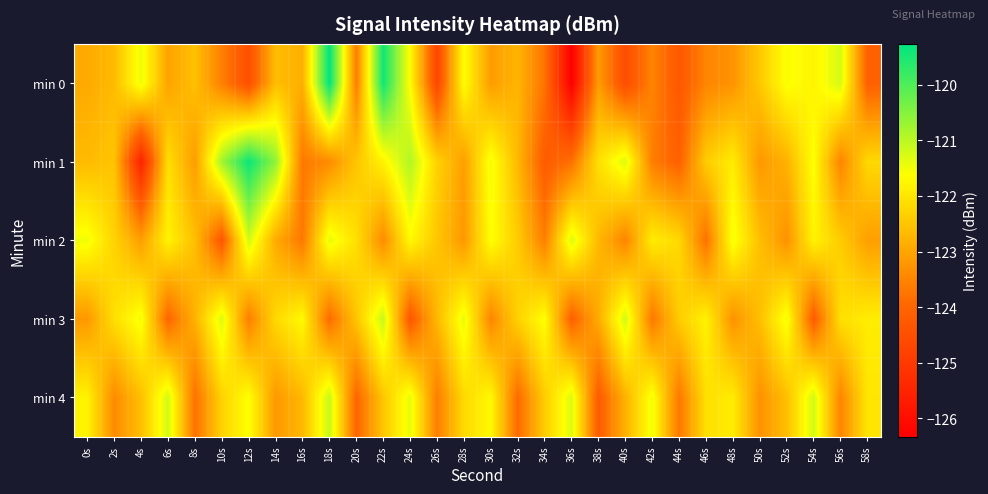

At which category is the sum across all series the highest?

22s